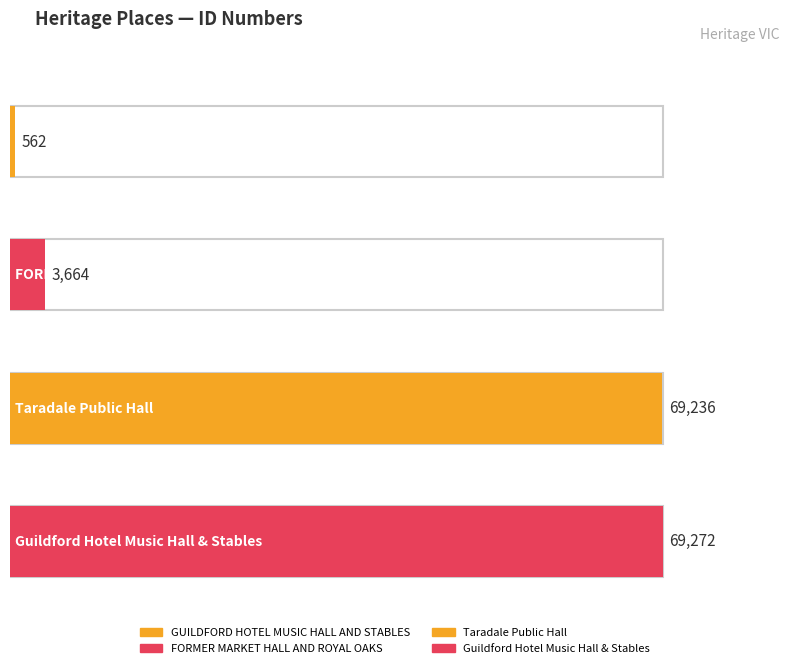

What position from the left is GUILDFORD HOTEL
MUSIC HALL AND STABLES?

1